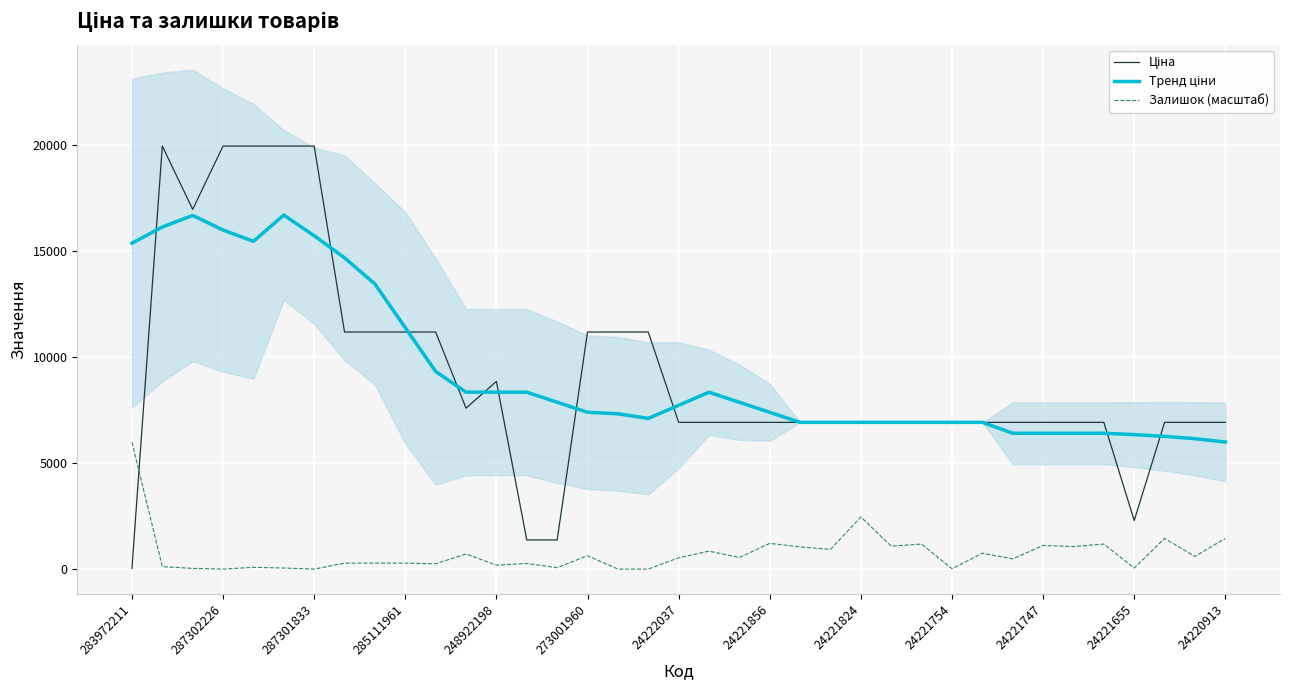

Is it true that Ціна equals 1375.4 at 14?

True